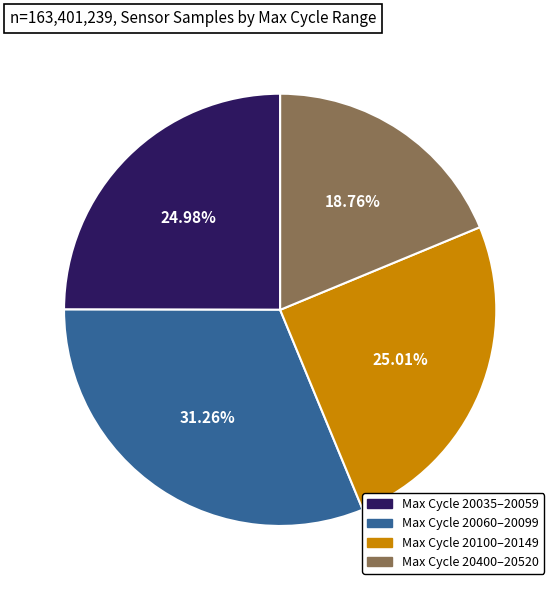

Which category has the smallest portion of the pie?

Max Cycle 20400–20520